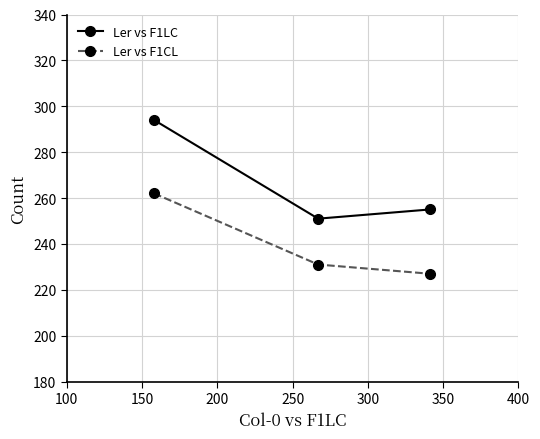

How many lines are shown in the chart?

2